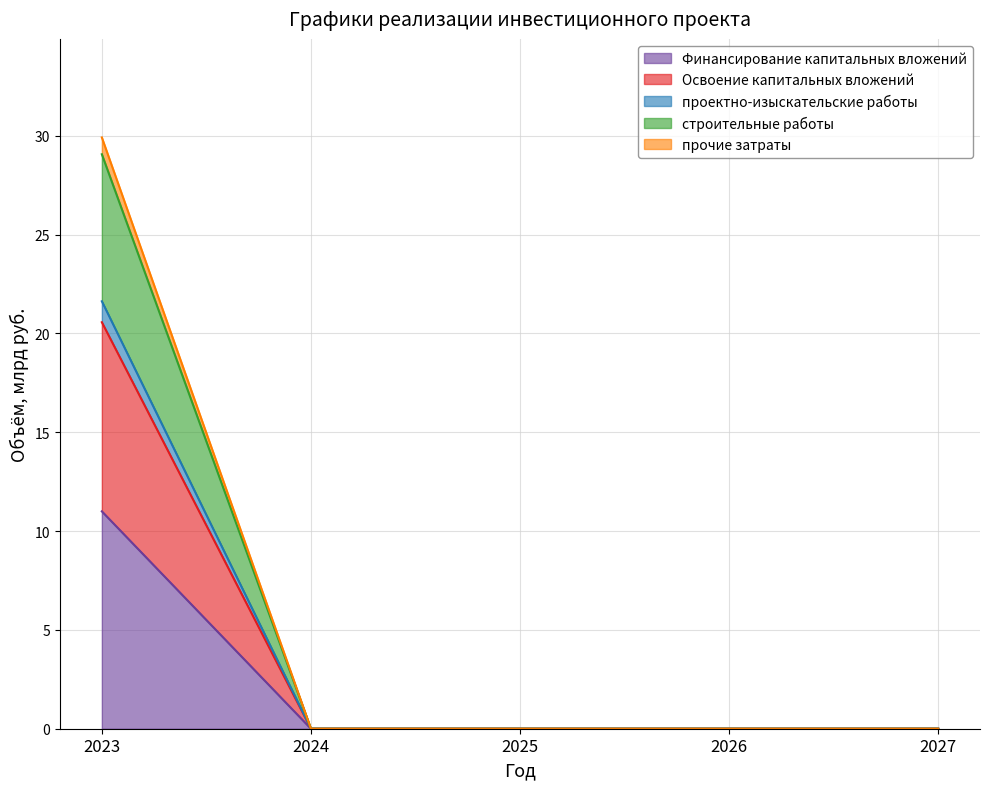

How many lines are shown in the chart?

5